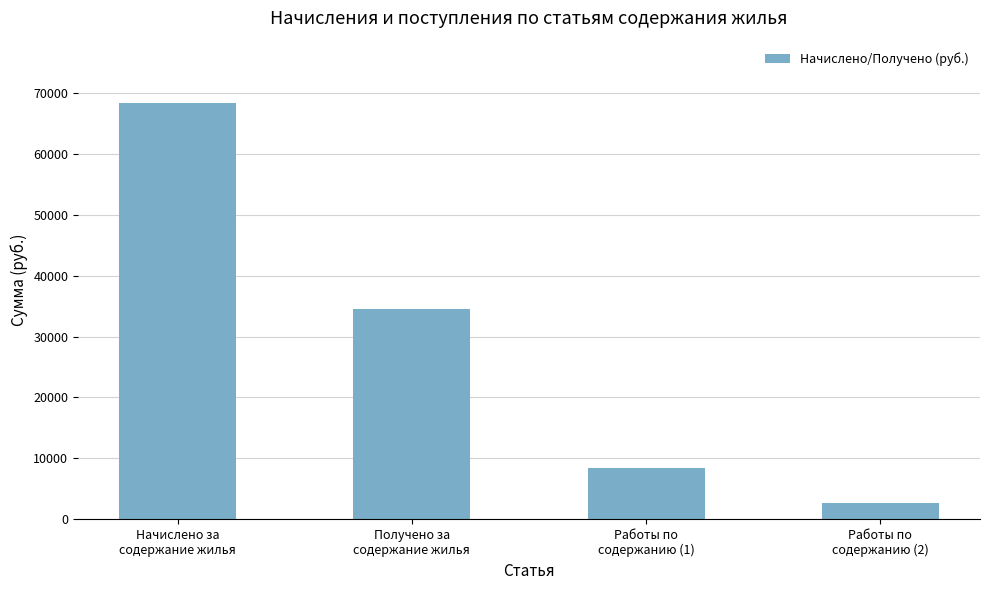

At which label does the data first exceed 34591?

Начислено за
содержание жилья